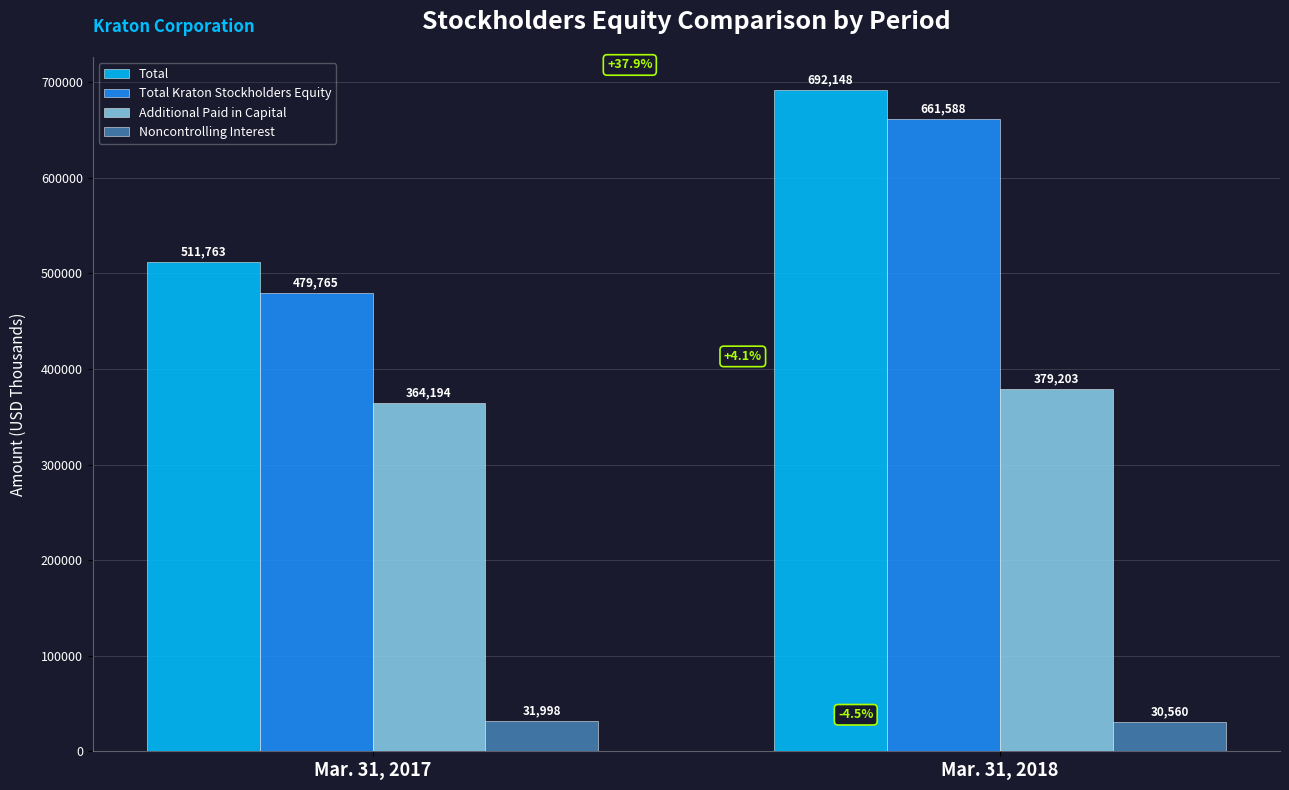

Which category has the highest value across all series?

Mar. 31, 2018